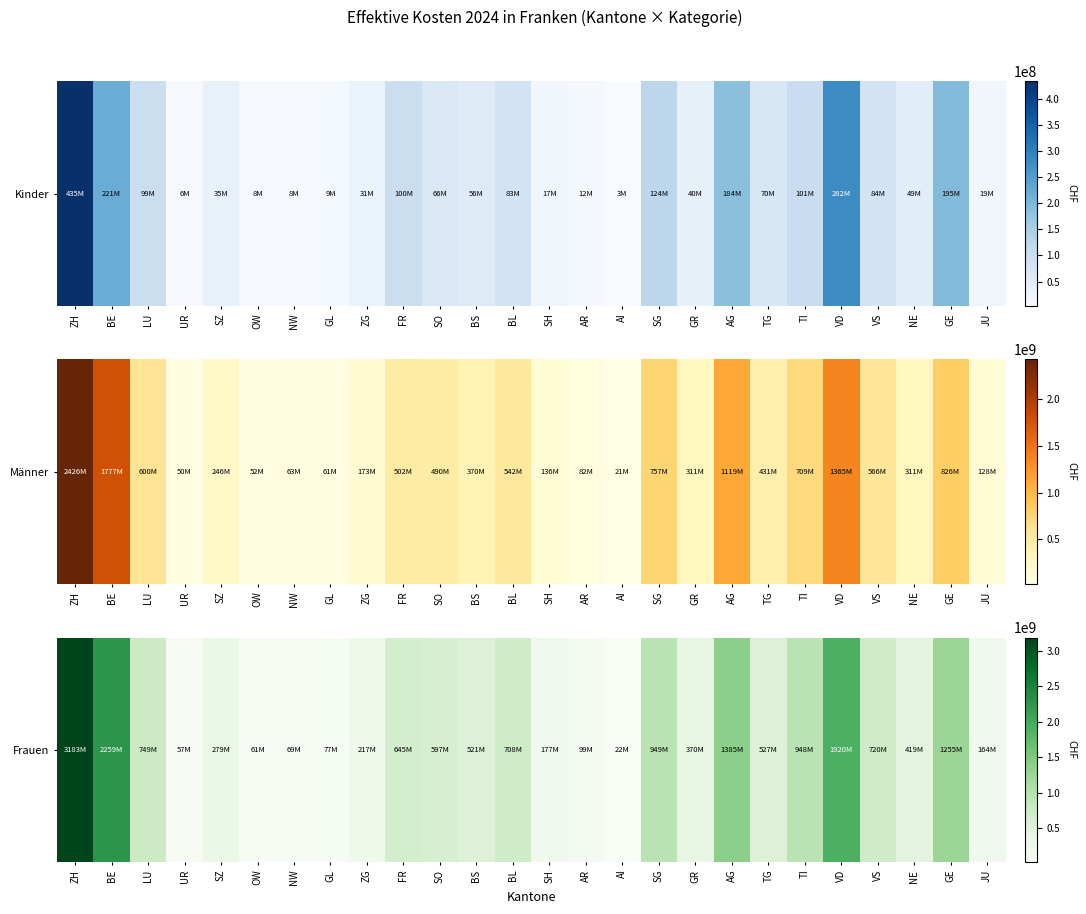

Is it true that the value at GL is 76876475.4?

True